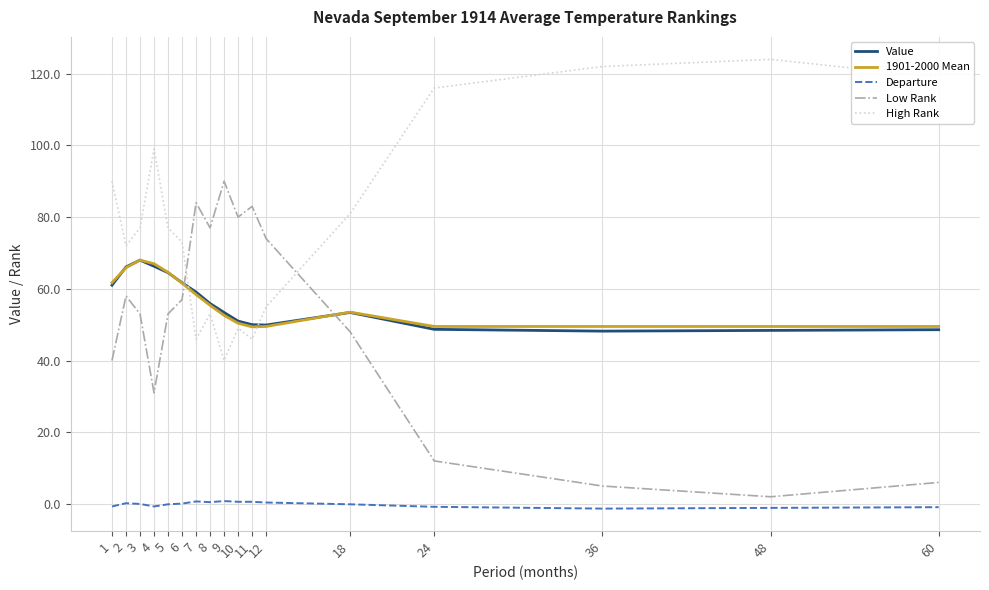

How many times do High Rank and Low Rank cross each other?

2